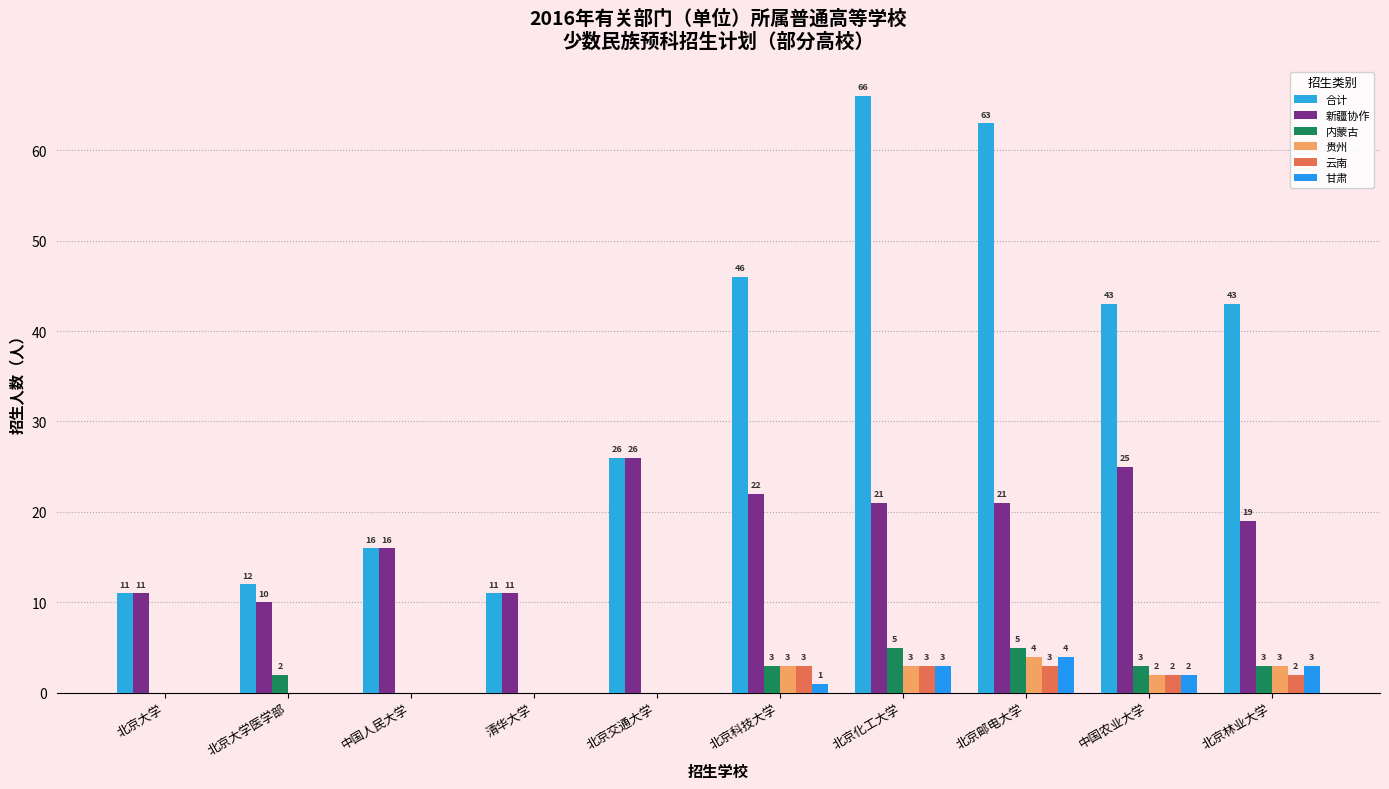

Reading right to left, list all the values displayed in this chart.

合计: 43	43	63	66	46	26	11	16	12	11
新疆协作: 19	25	21	21	22	26	11	16	10	11
内蒙古: 3	3	5	5	3	0	0	0	2	0
贵州: 3	2	4	3	3	0	0	0	0	0
云南: 2	2	3	3	3	0	0	0	0	0
甘肃: 3	2	4	3	1	0	0	0	0	0